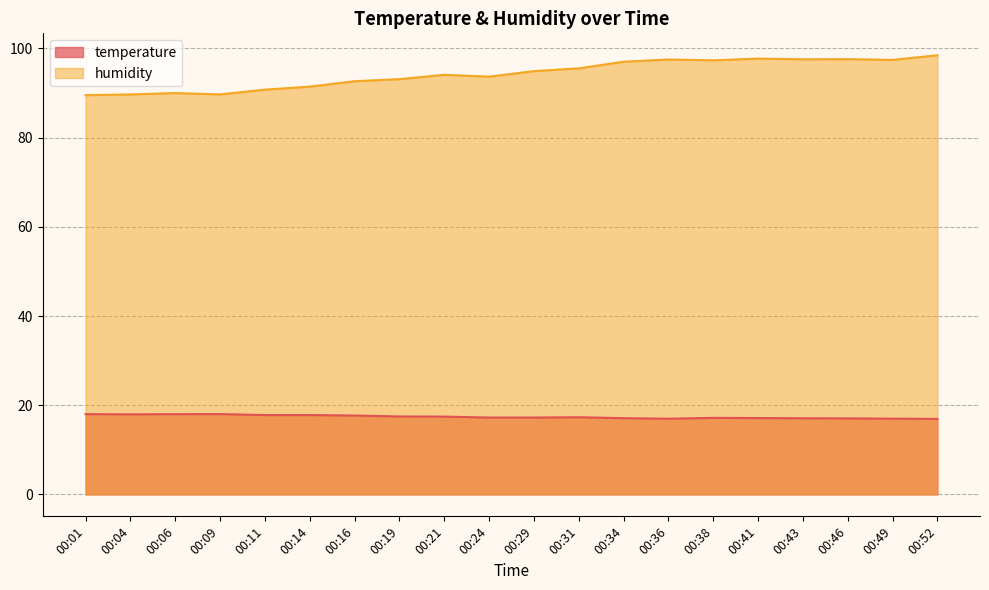

What is the difference between the maximum and minimum values in the humidity series?

8.9